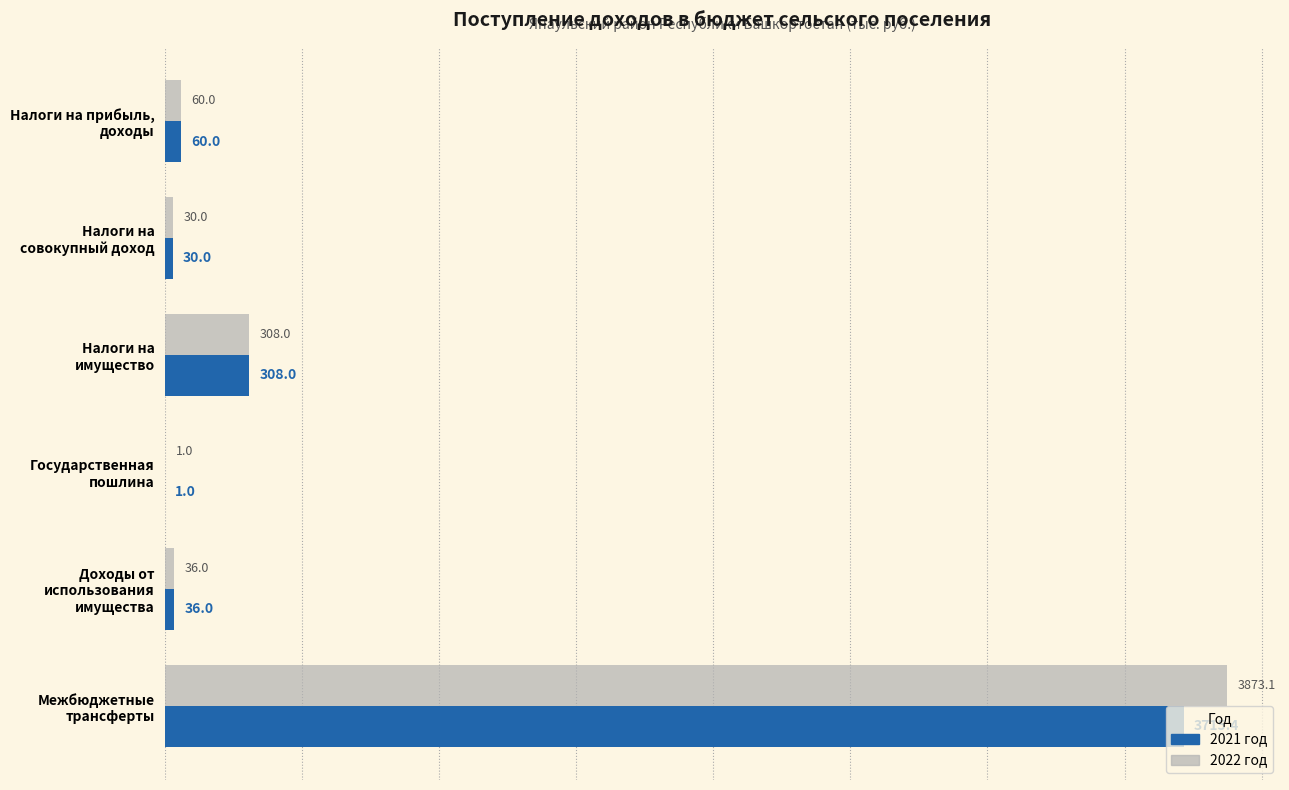

What is the highest value of the 2021 год series?

3715.4